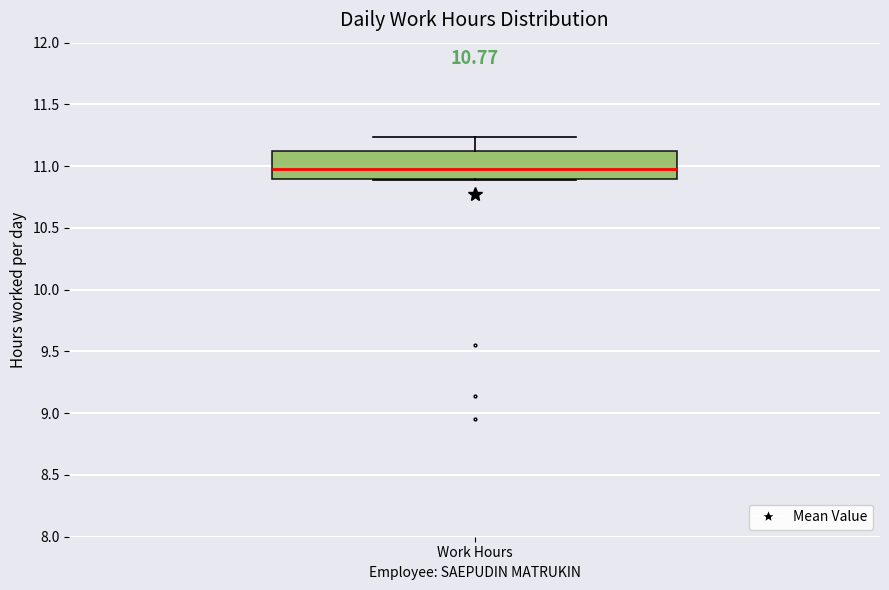

Where is the upper edge of the box for Work Hours on the y-axis? The values are not printed on the chart, so give them approximately, as read against the axis.

11.10